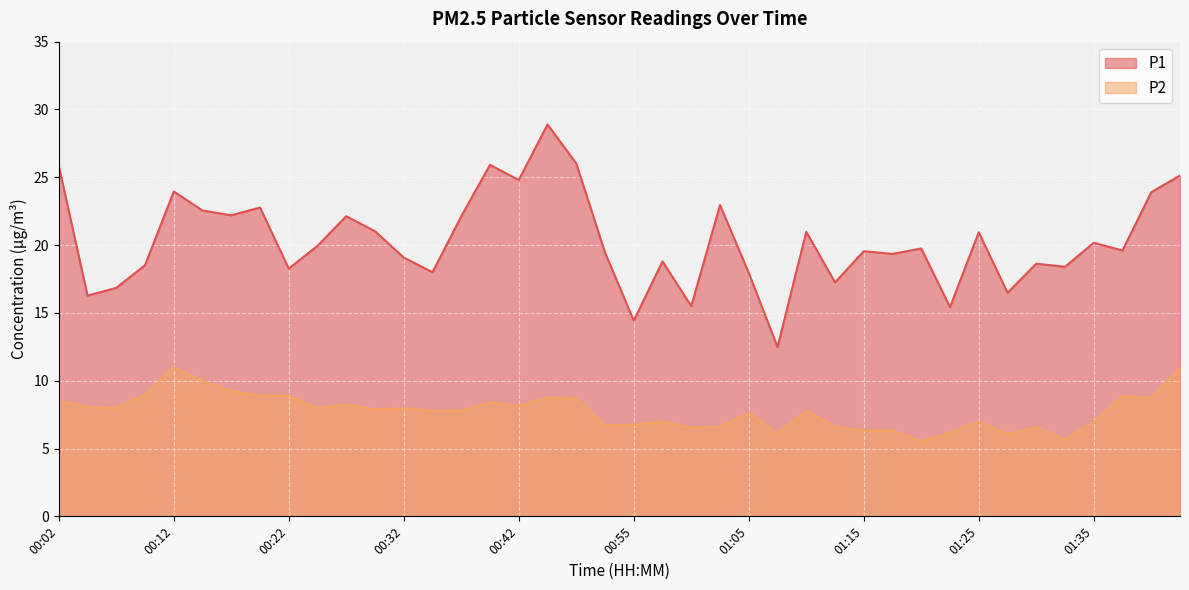

True or false: P1 has a value of 21.0 at 00:30.

True